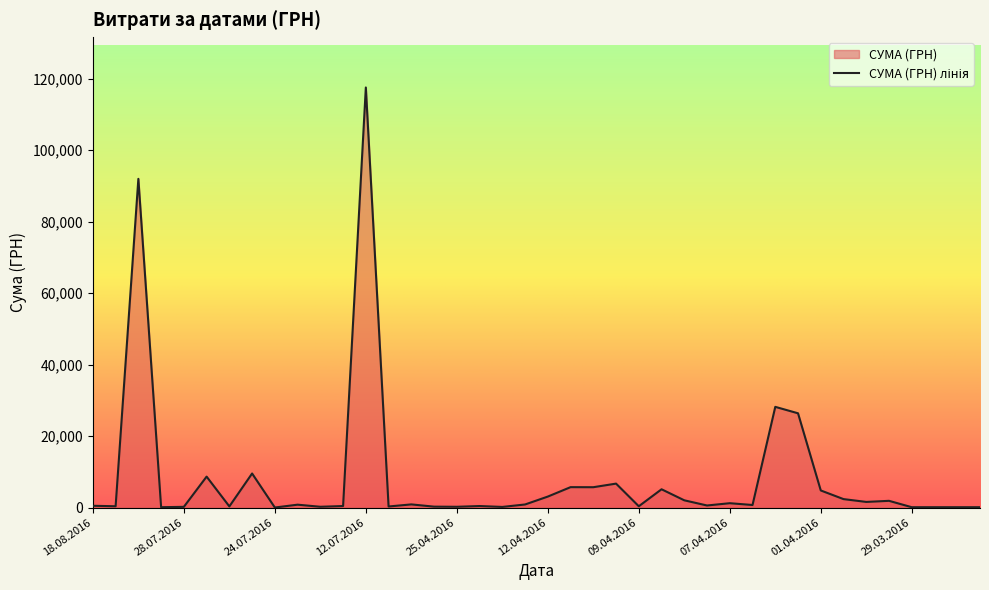

What is the value of the 14th point from the left?

300.0